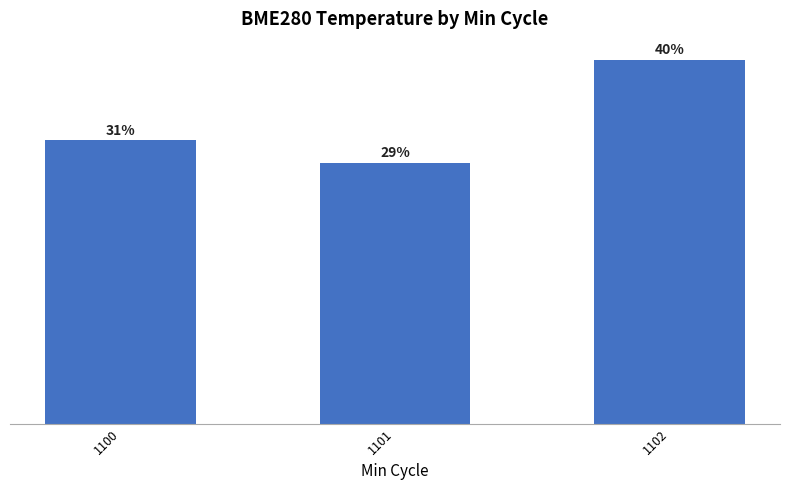

Are the bars horizontal?

No